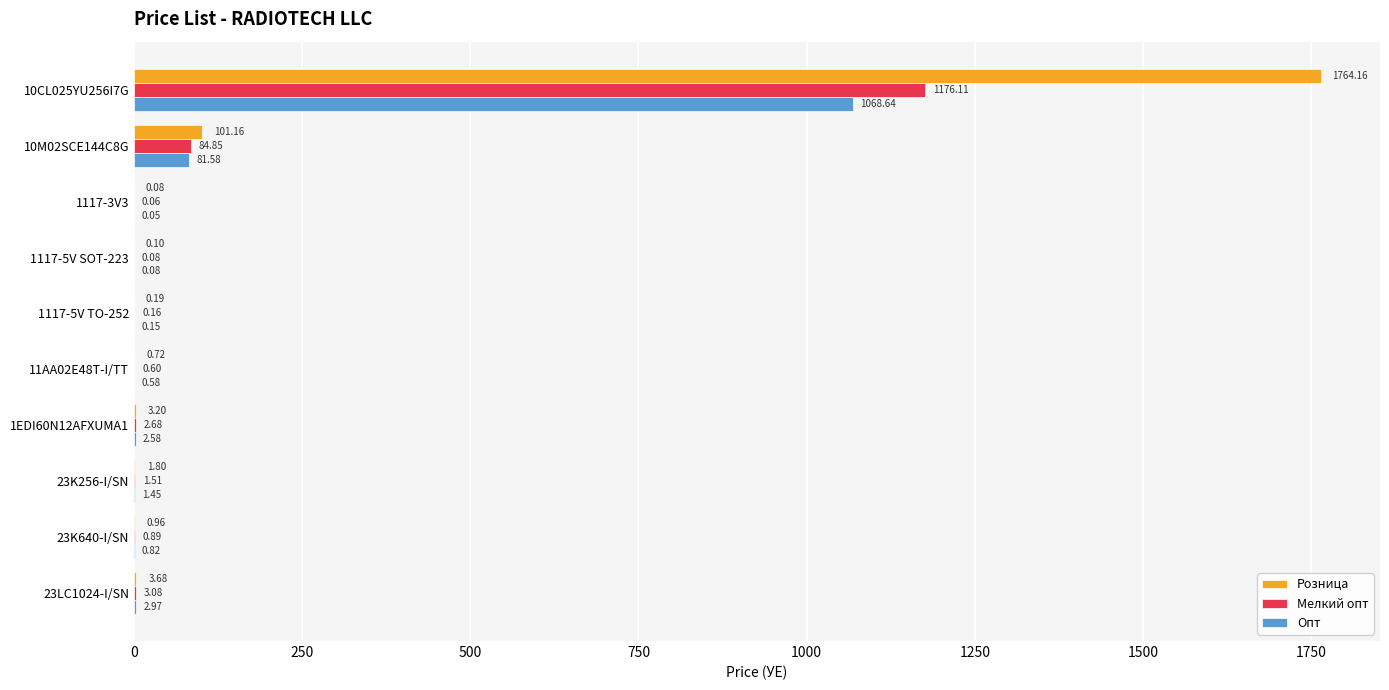

Which series has the largest total across all categories?

Розница